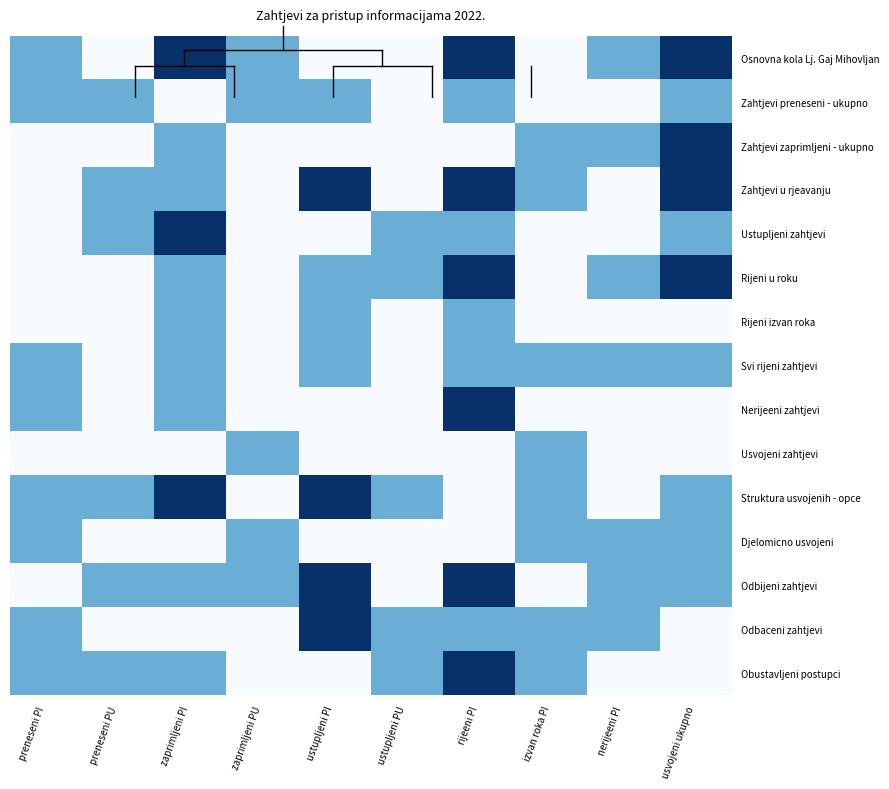

What is the difference between the highest and lowest values at zaprimljeni PI?

2